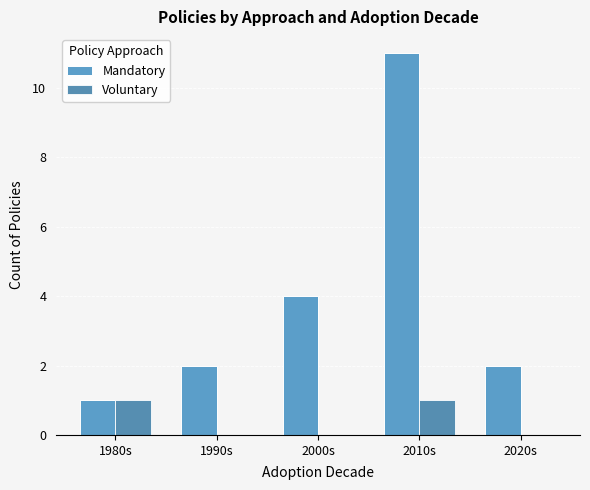

How many categories are shown in the chart?

5